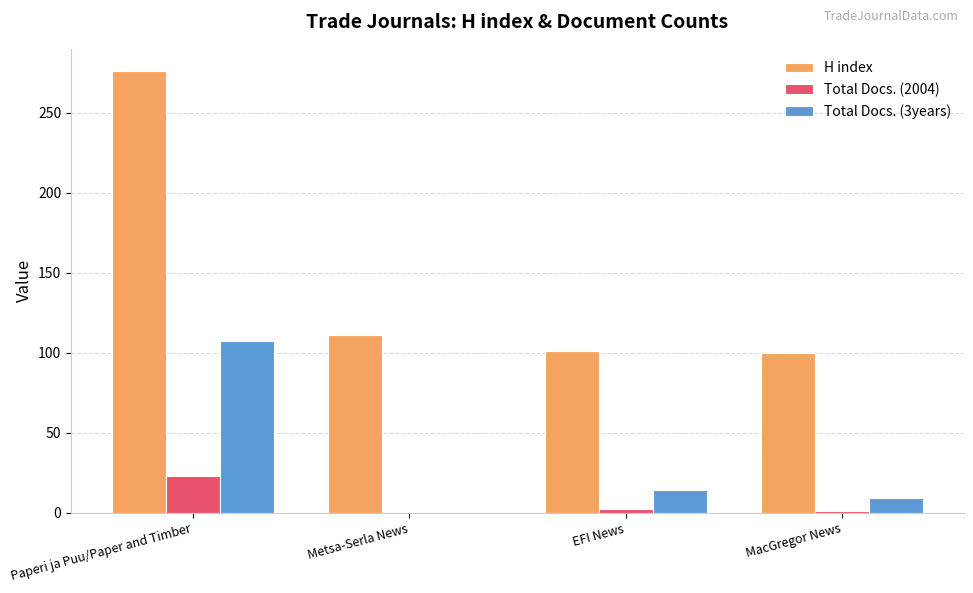

Are the bars horizontal?

No